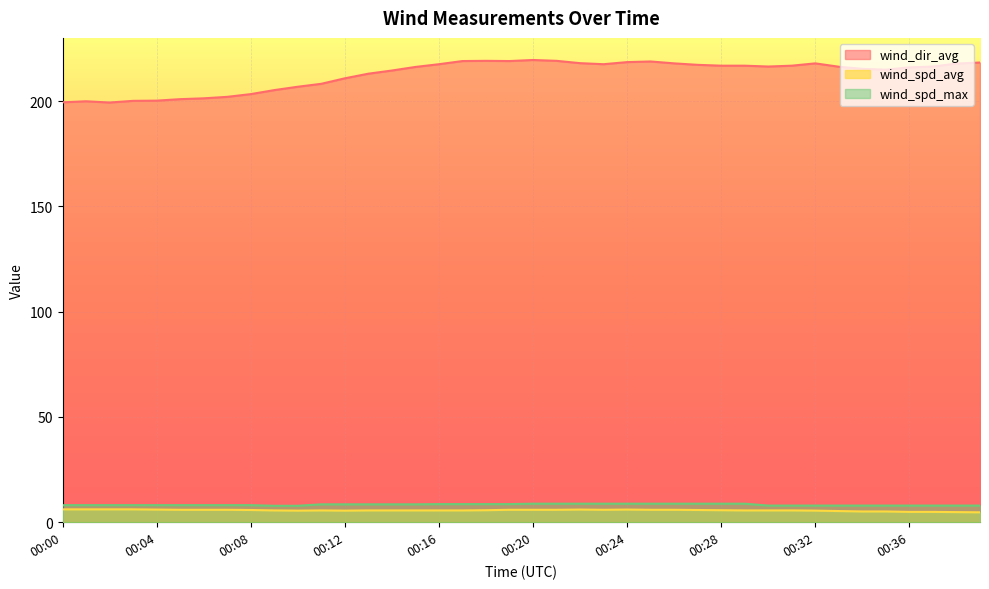

What is the lowest value of the wind_dir_avg series?

199.3